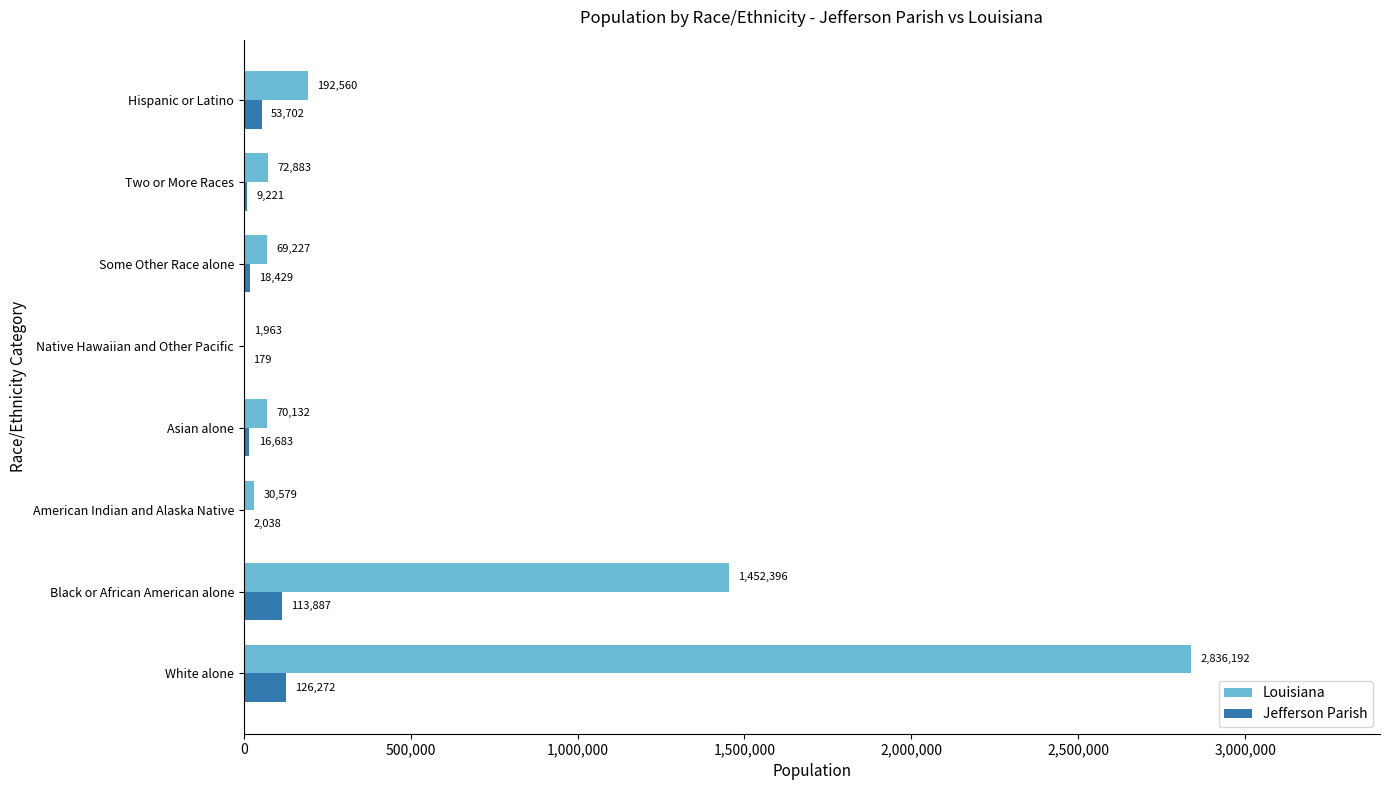

What are all the series names shown in the legend?

Louisiana, Jefferson Parish